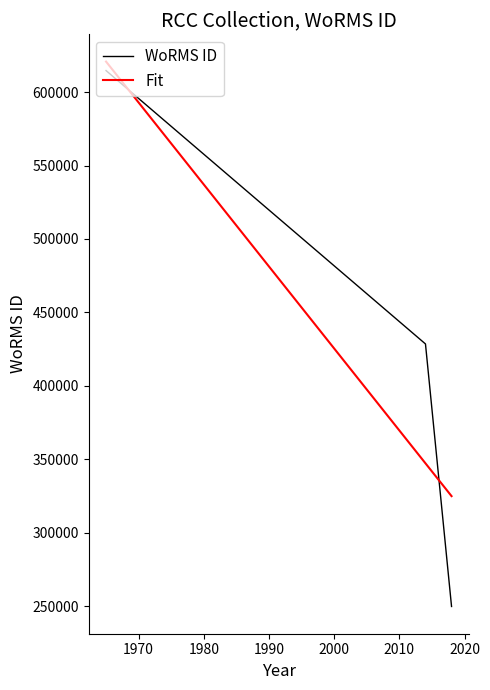

The chart shows a value of 428524 at 11-10-2014. True or false?

True